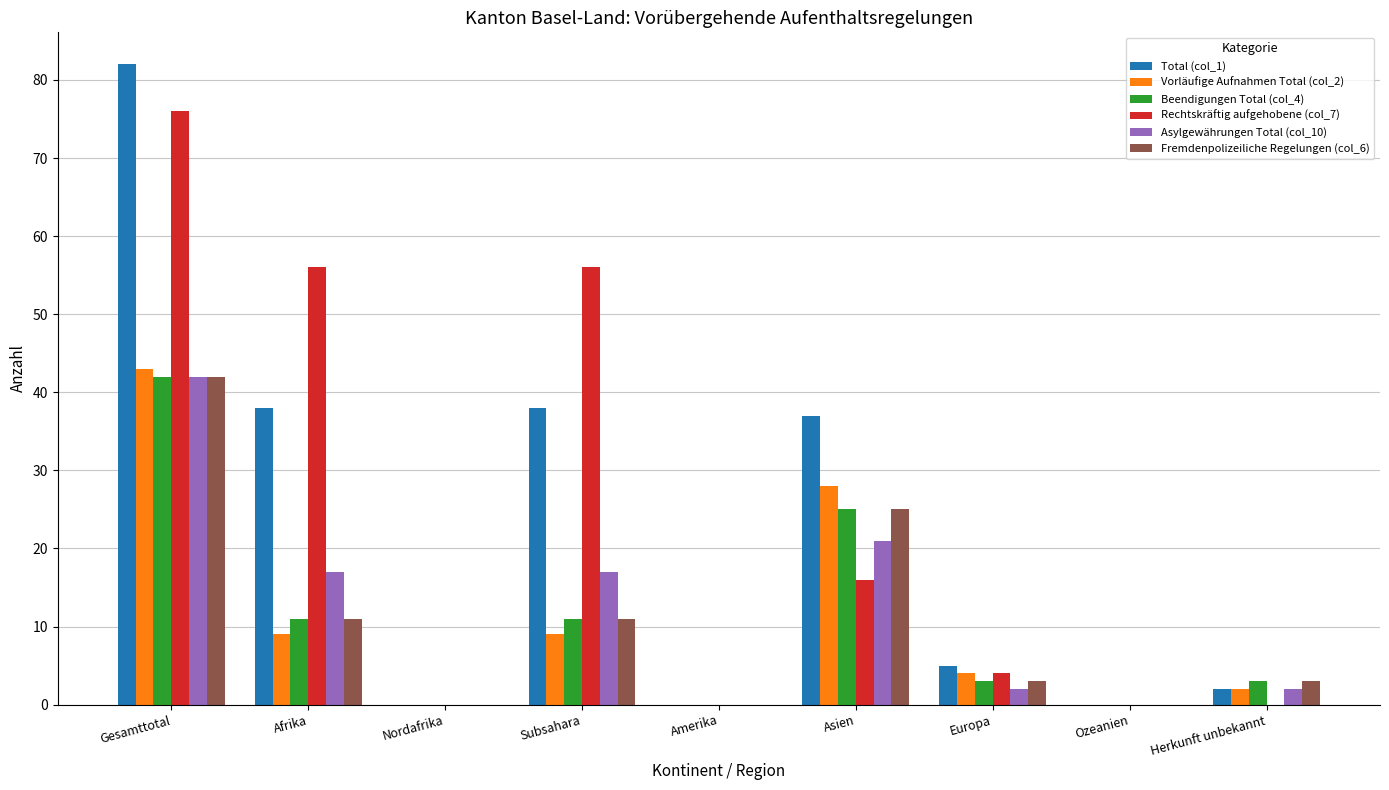

Is it true that Fremdenpolizeiliche Regelungen (col_6) equals 23 at Gesamttotal?

False